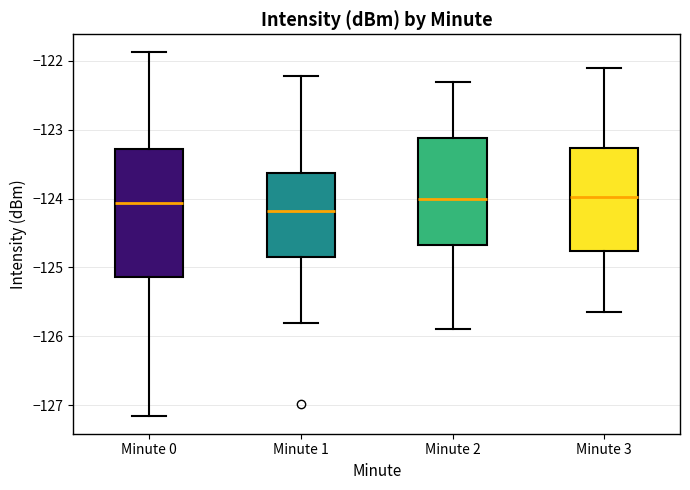

Reading left to right, transcribe this box plot: for each box, give where its median line is, the range the box spans, and where its two whiskers end, as read against the y-axis. The values are not printed on the chart, so give them approximately, as read against the axis.

Minute 0: median -124.1, box -125.1 to -123.3, whiskers -127.2 to -121.9
Minute 1: median -124.2, box -124.8 to -123.6, whiskers -125.8 to -122.2
Minute 2: median -124.0, box -124.7 to -123.1, whiskers -125.9 to -122.3
Minute 3: median -124.0, box -124.8 to -123.3, whiskers -125.6 to -122.1